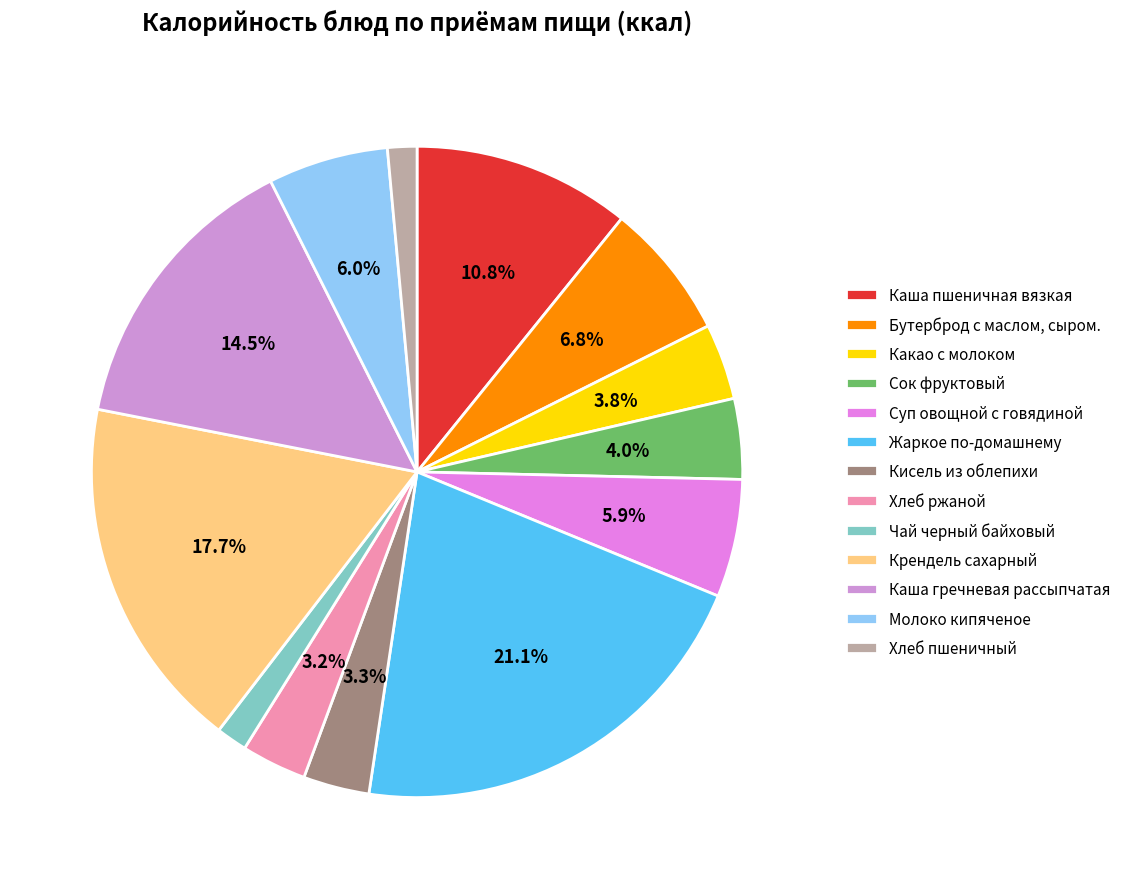

Which slice is the smallest?

Хлеб пшеничный